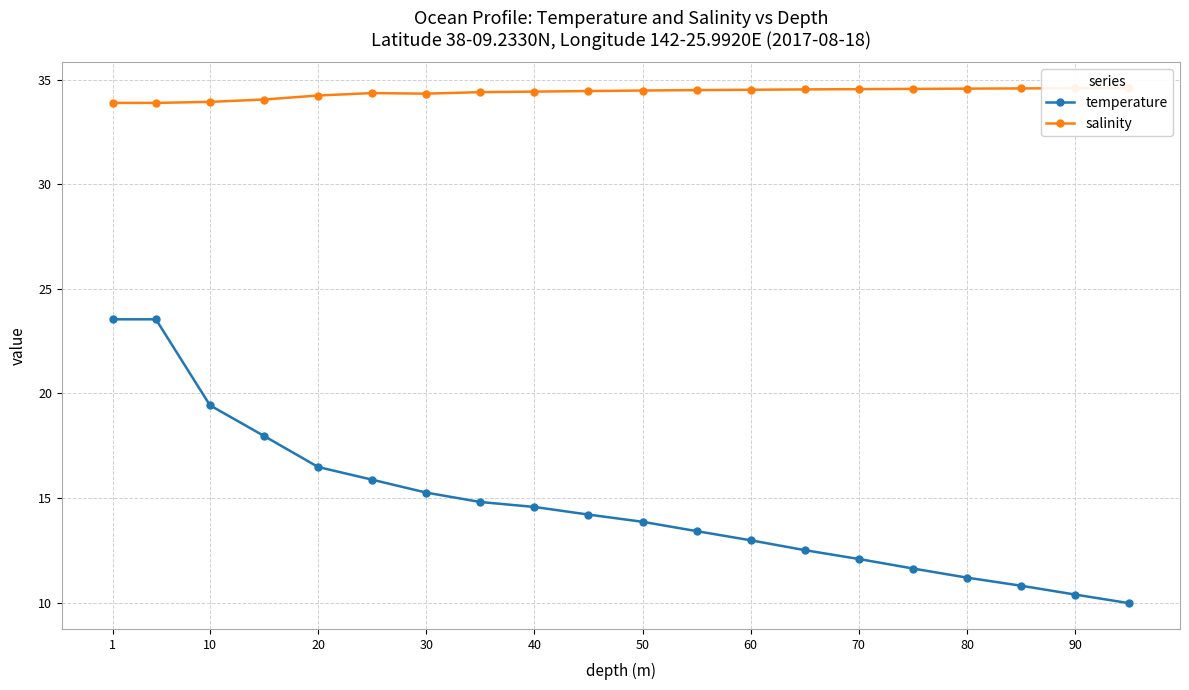

The temperature series shows 3.5 at 70. True or false?

False